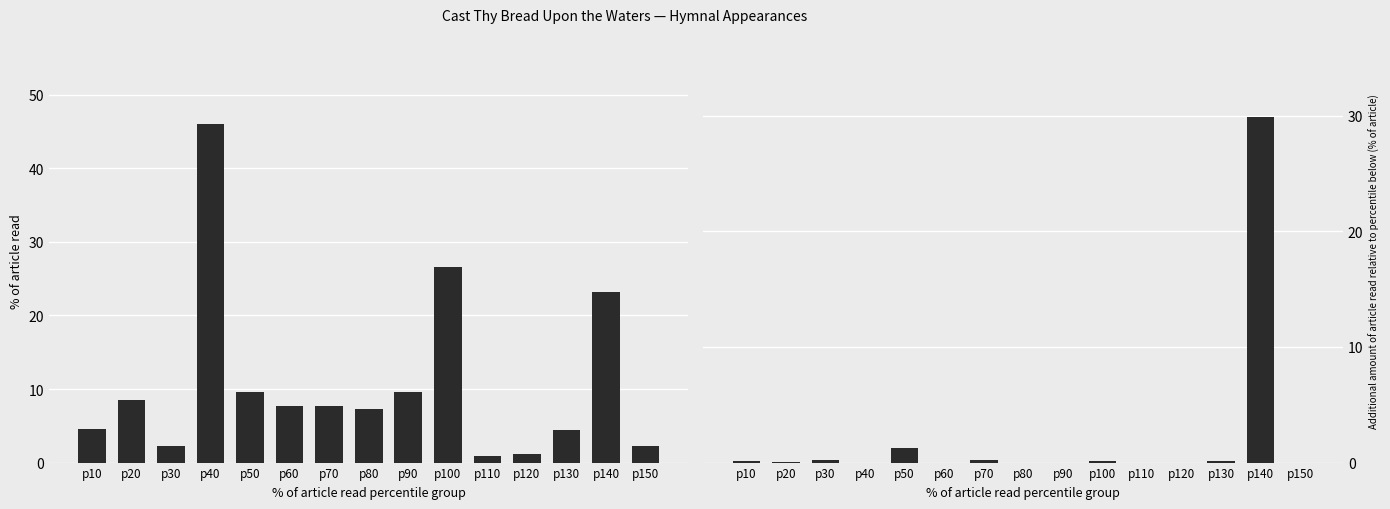

At p50, list the series in order from smallest to largest.

Hymn Number Diff, Hymn Number